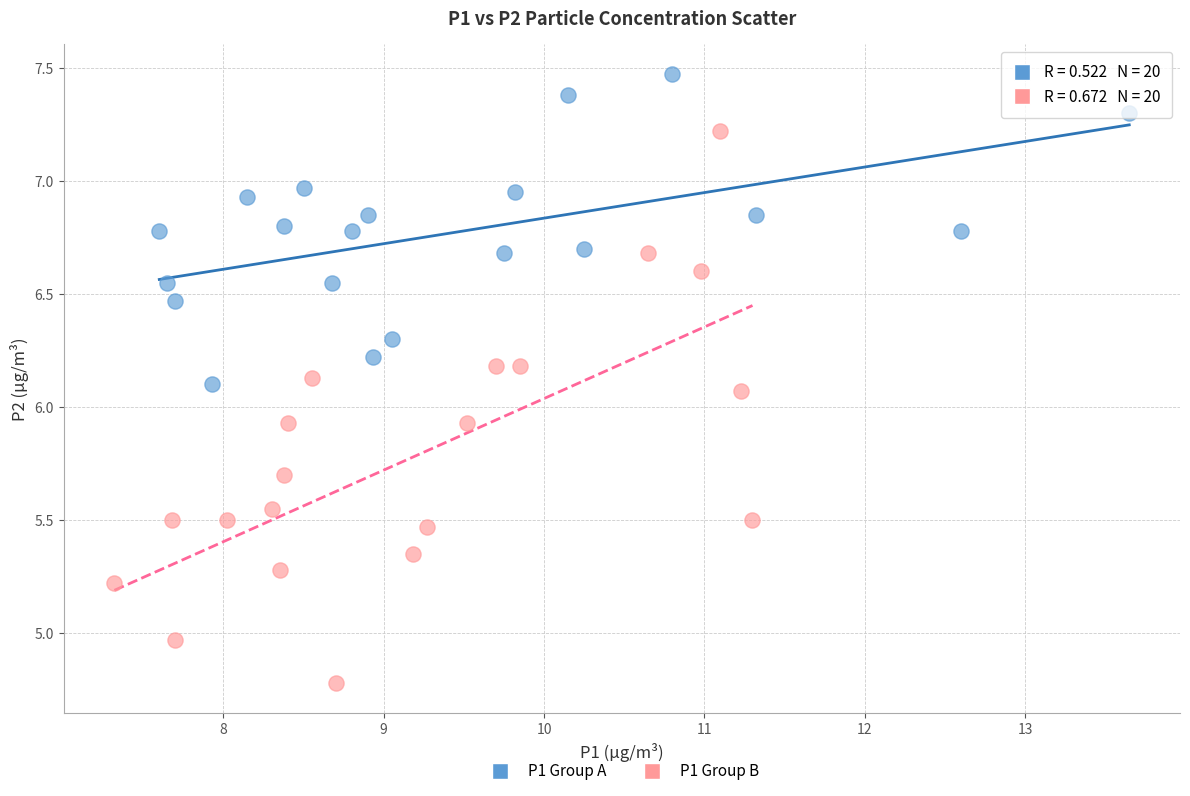

Which series contains the highest Y value?

P1 Group A